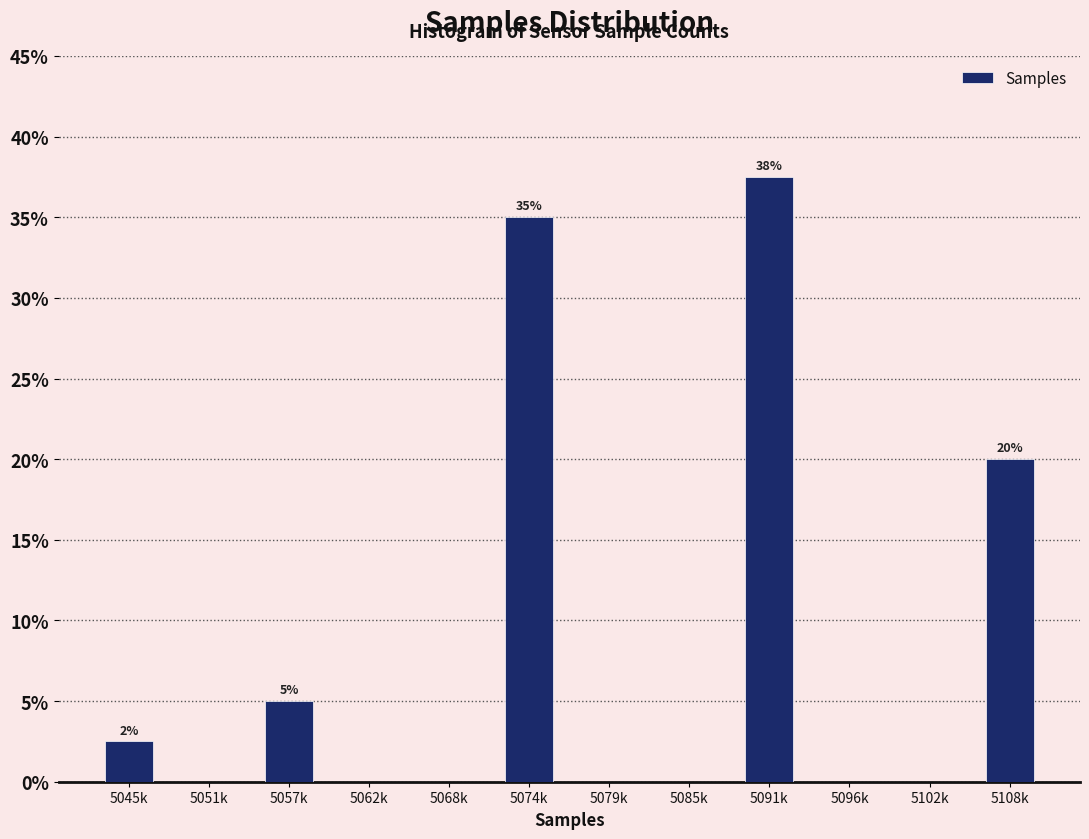

Reading right to left, list all the values displayed in this chart.

5108k=20.0	5102k=0.0	5096k=0.0	5091k=37.5	5085k=0.0	5079k=0.0	5074k=35.0	5068k=0.0	5062k=0.0	5057k=5.0	5051k=0.0	5045k=2.5